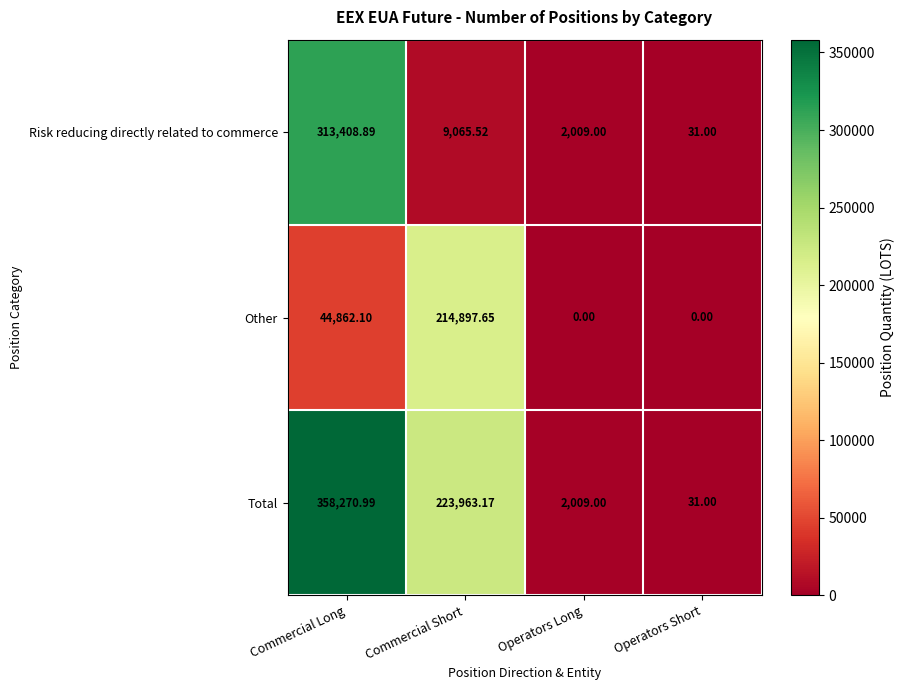

How many data points in Risk reducing directly related to commerce are less than 9065?

2